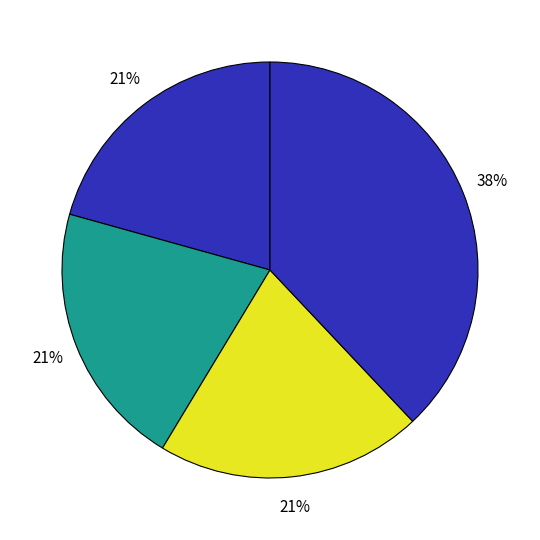

What is the largest slice in the pie chart?

Servicios de organizacion y gestion